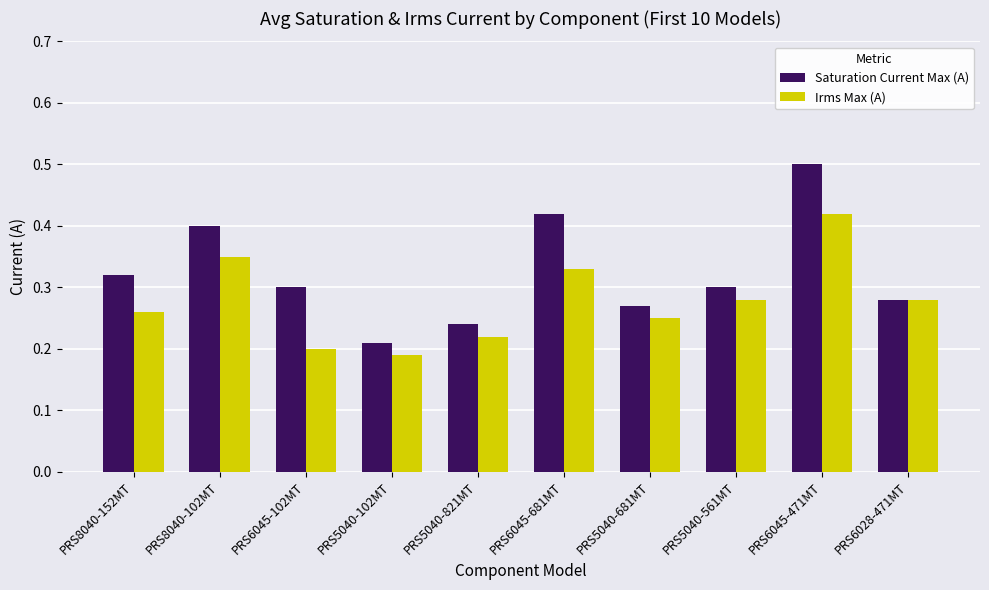

How many series are shown in this chart?

2